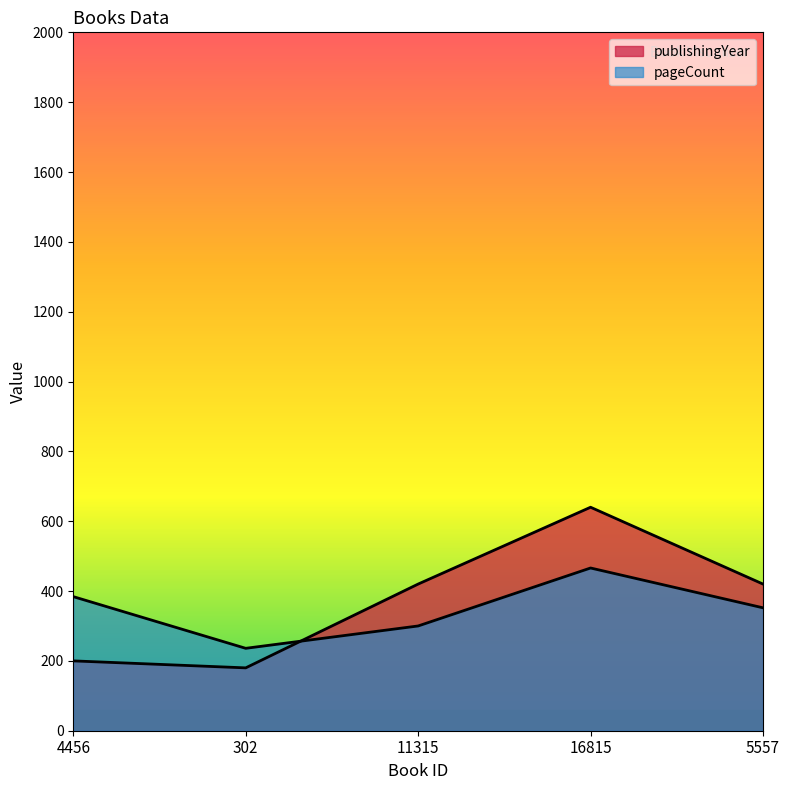

What is the total value across all series at 16815?

1106